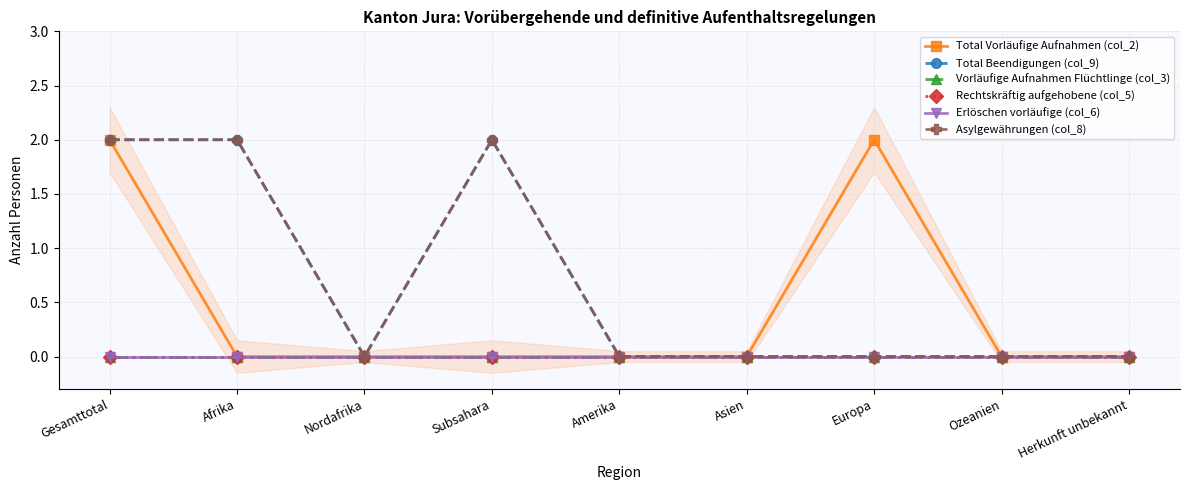

List the series in order of their peak value, lowest first.

Vorläufige Aufnahmen Flüchtlinge (col_3), Rechtskräftig aufgehobene (col_5), Erlöschen vorläufige (col_6), Total Vorläufige Aufnahmen (col_2), Total Beendigungen (col_9), Asylgewährungen (col_8)